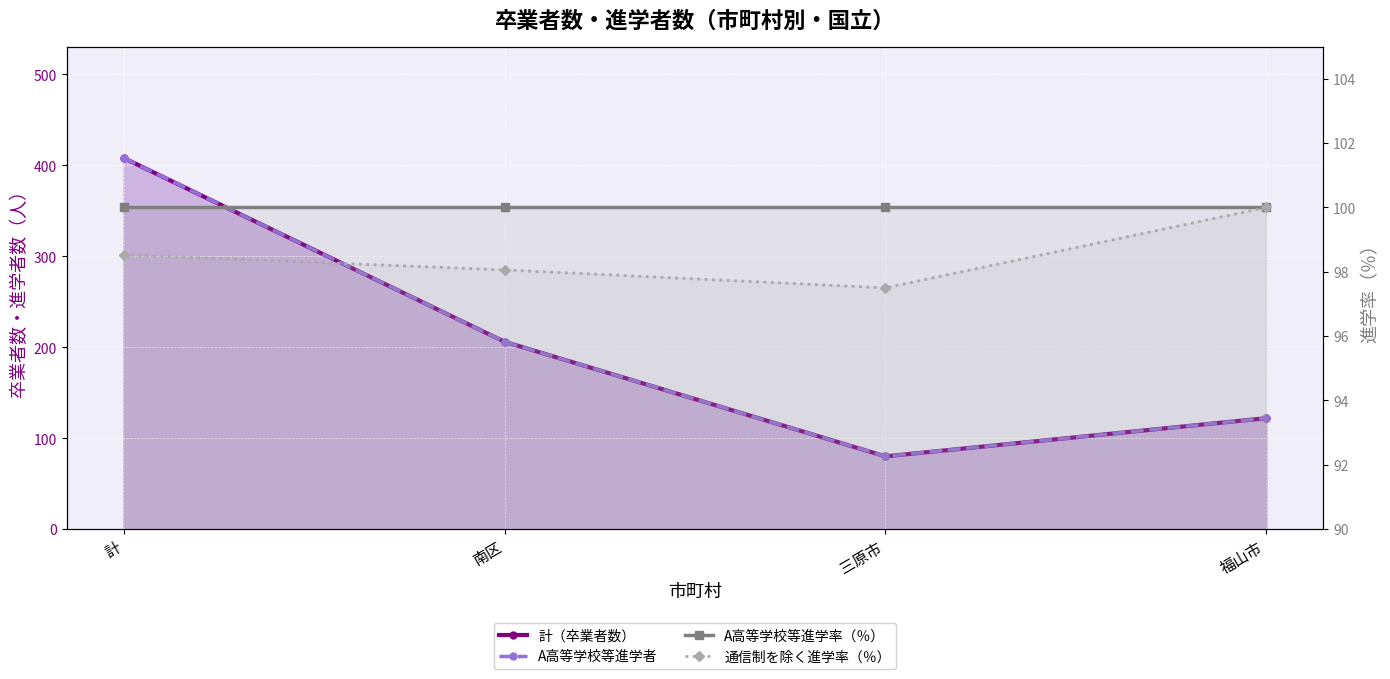

At which category does the chart reach its peak across all series?

計